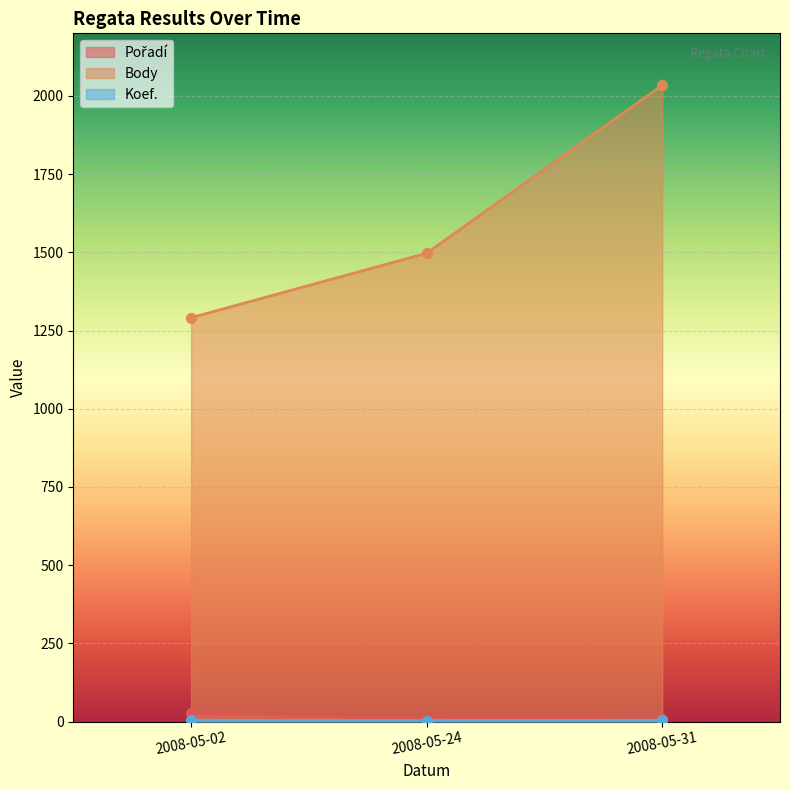

At how many categories does at least one series exceed 1215?

3